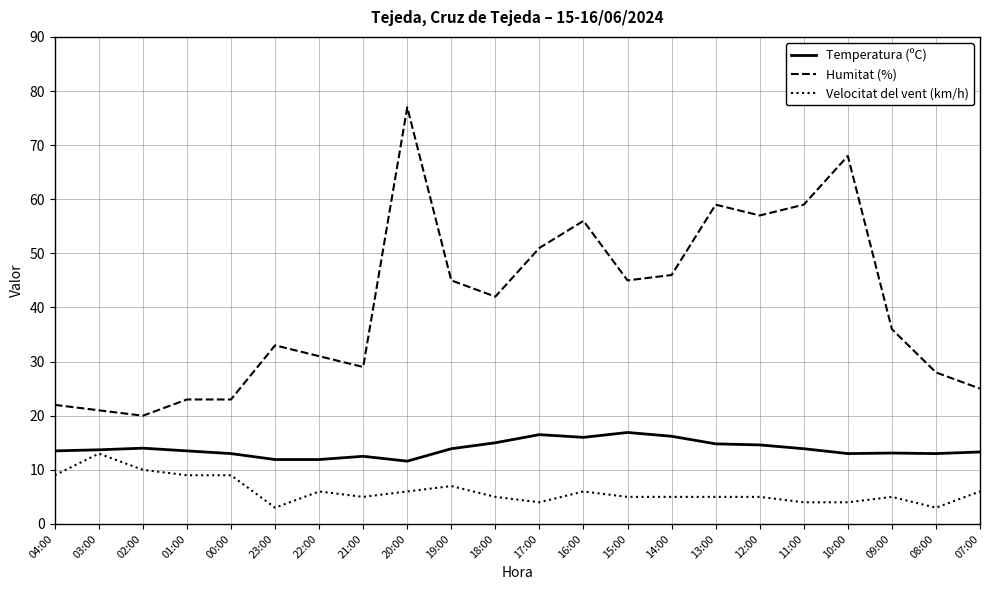

Is the value of Temperatura (ºC) at 12:00 greater than the value of Humitat (%) at 12:00?

No